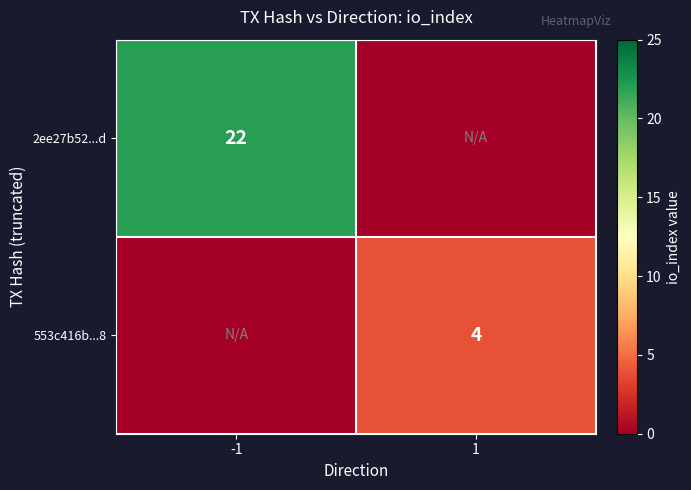

Which category has the lowest value across all series?

1